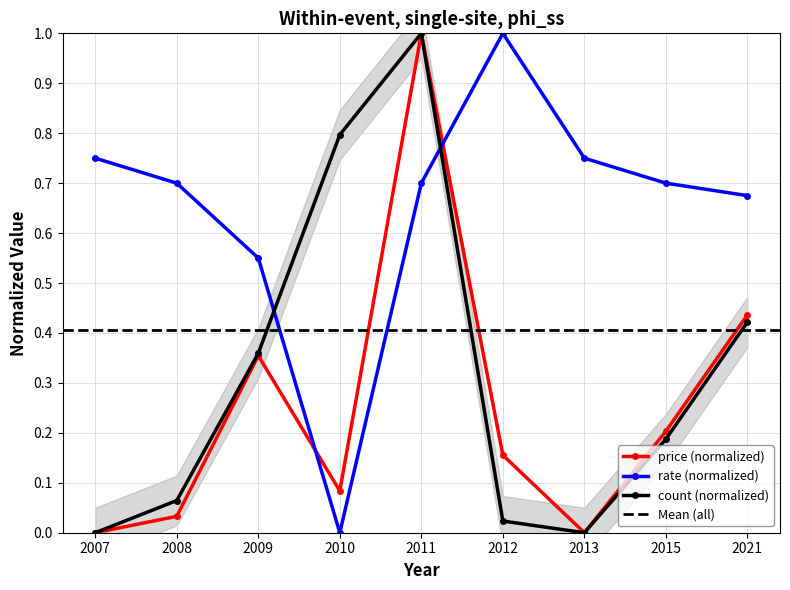

Which series ends up on top after the final intersection of P\u00afi~\u00afj (price) and P\u00af~/u\u00afj (rate)?

P\u00af~/u\u00afj (rate)